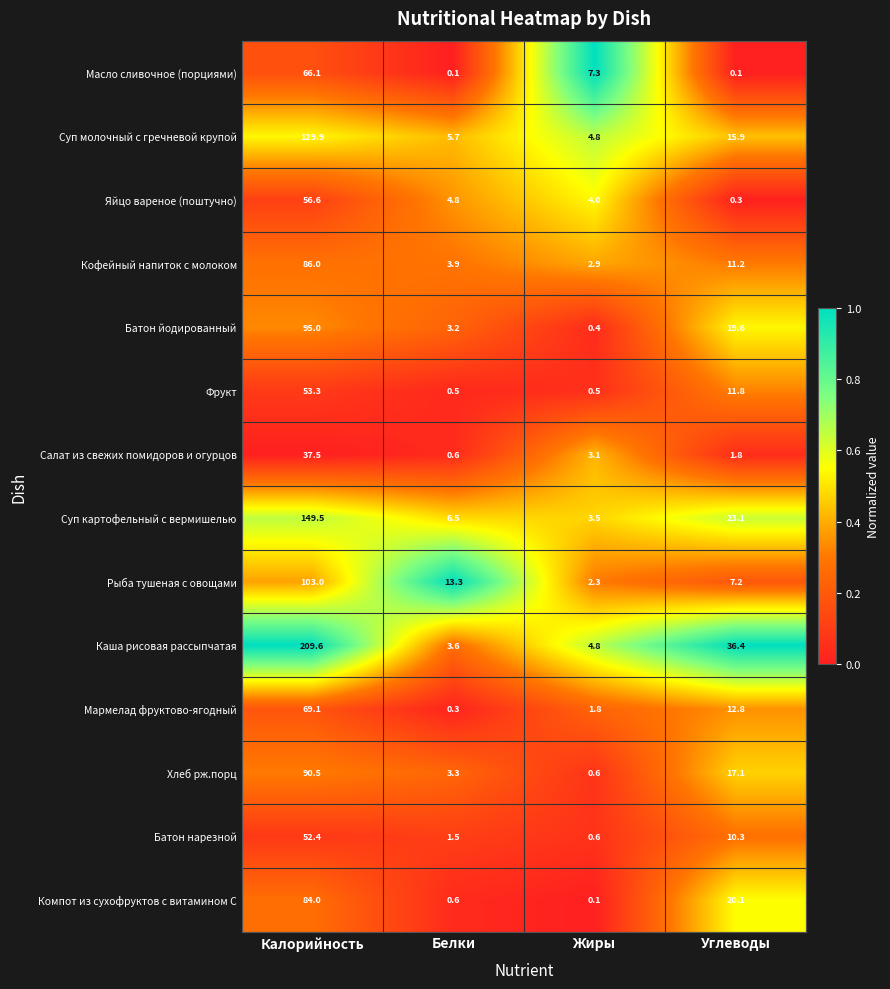

List the series in order of their peak value, highest first.

Каша рисовая рассыпчатая, Суп картофельный с вермишелью, Суп молочный с гречневой крупой, Рыба тушеная с овощами, Батон йодированный, Хлеб рж.порц, Кофейный напиток с молоком, Компот из сухофруктов с витамином С, Мармелад фруктово-ягодный, Масло сливочное (порциями), Яйцо вареное (поштучно), Фрукт, Батон нарезной, Салат из свежих помидоров и огурцов